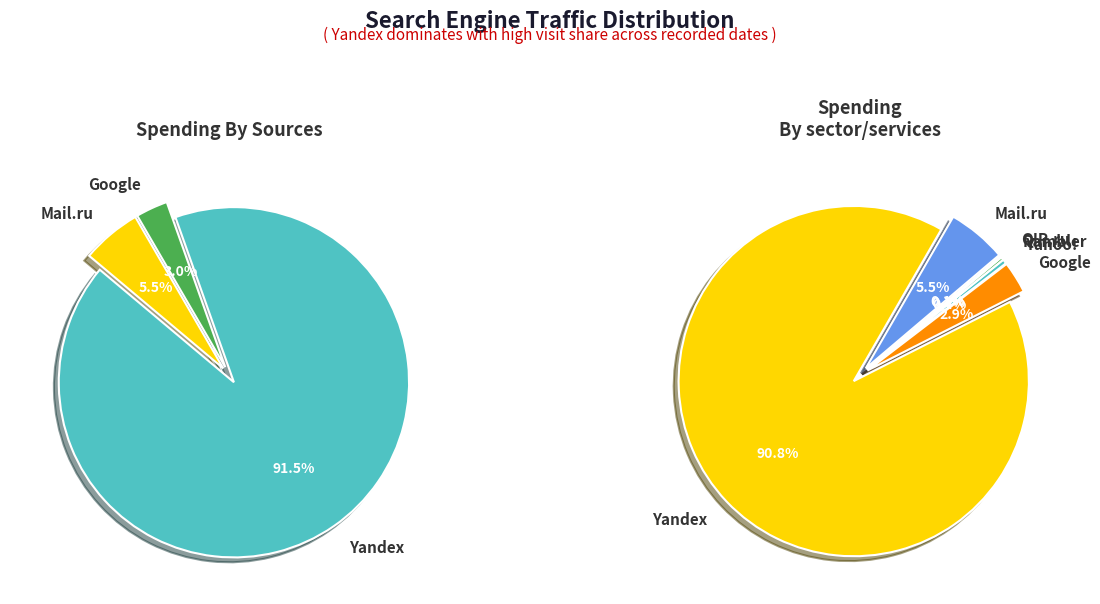

Is Rambler the majority of the pie?

No